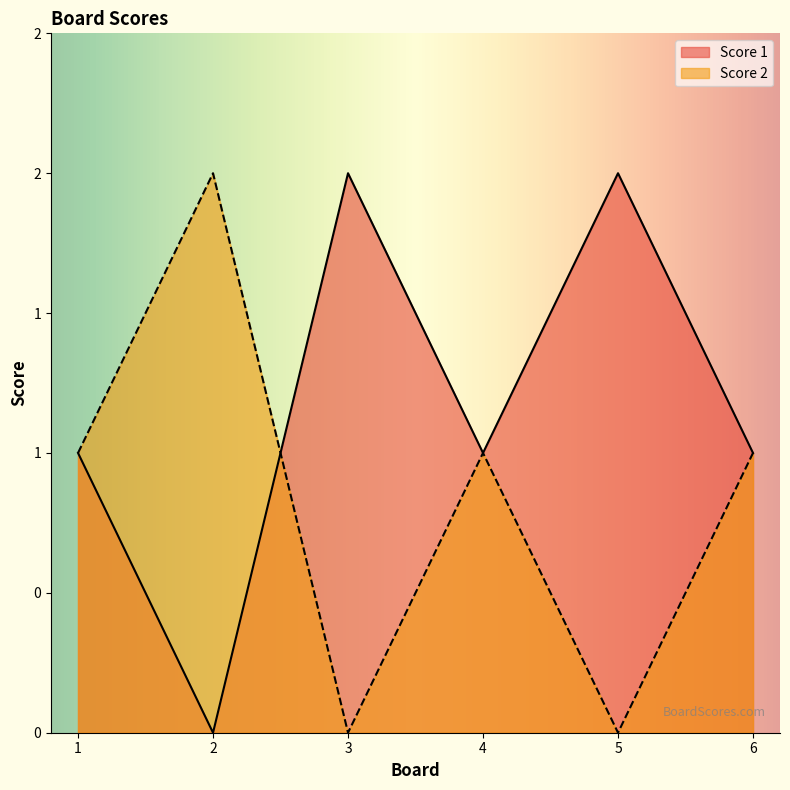

Does the chart display data point markers on the line(s)?

No